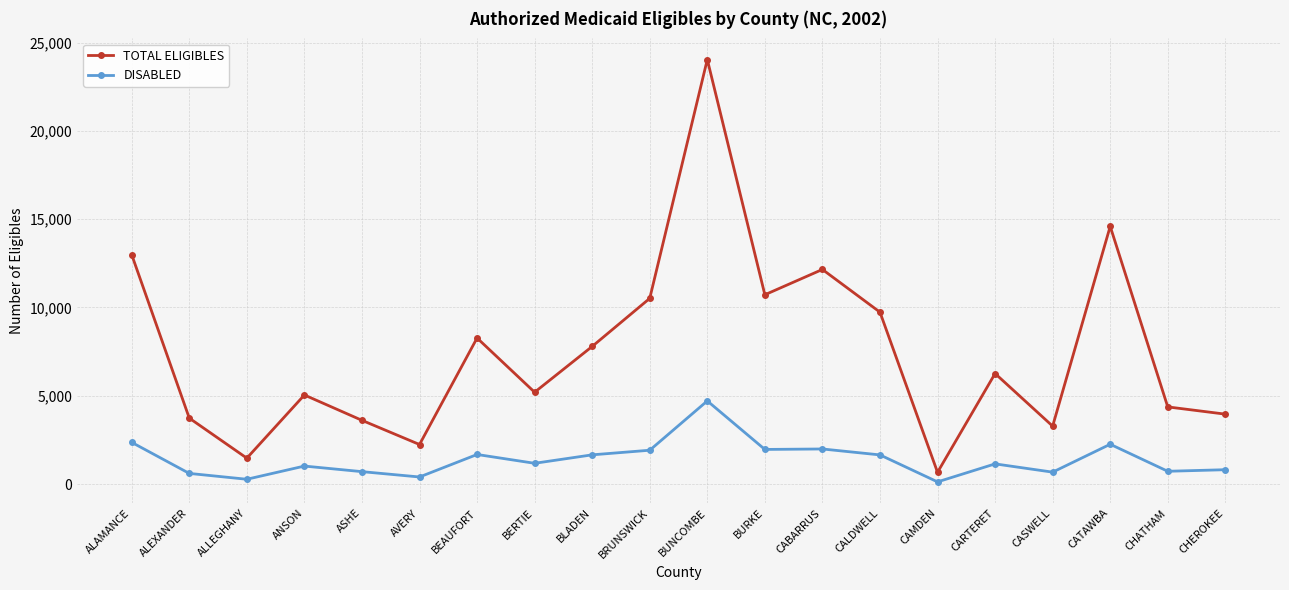

Which category has the highest value in the DISABLED series?

BUNCOMBE